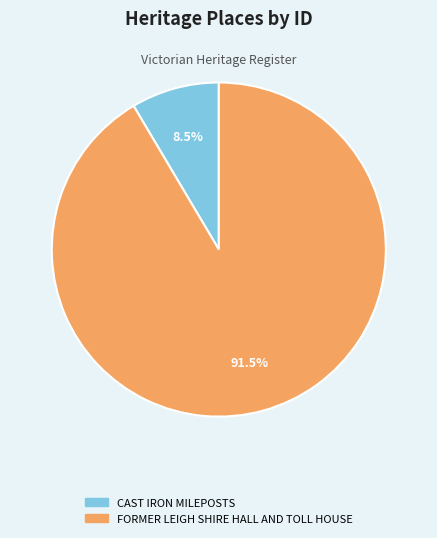

Between FORMER LEIGH SHIRE HALL AND TOLL HOUSE and CAST IRON MILEPOSTS, which is larger?

FORMER LEIGH SHIRE HALL AND TOLL HOUSE